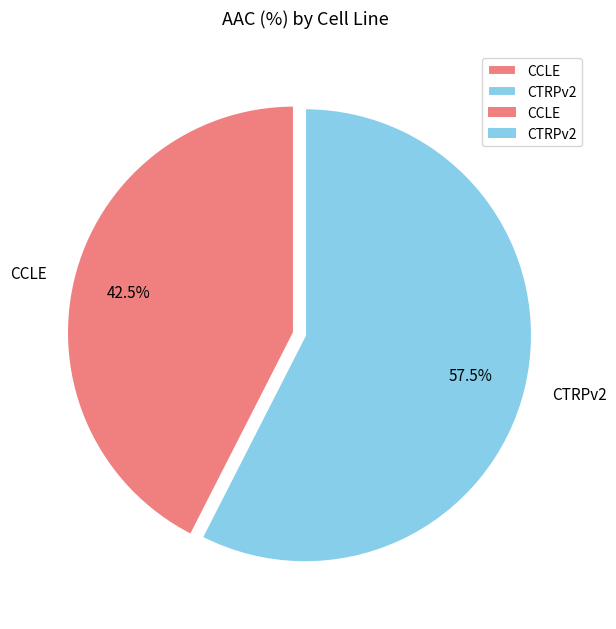

Rank the categories by value from lowest to highest.

CCLE, CTRPv2